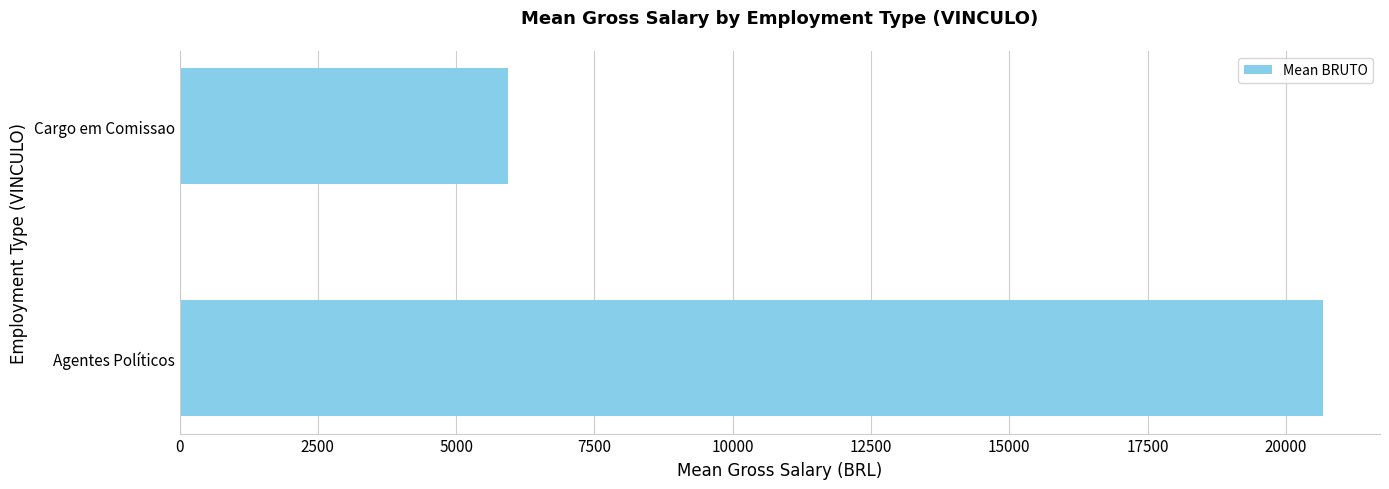

Reading bottom to top, extract all data points from this chart.

20667.7	5945.0